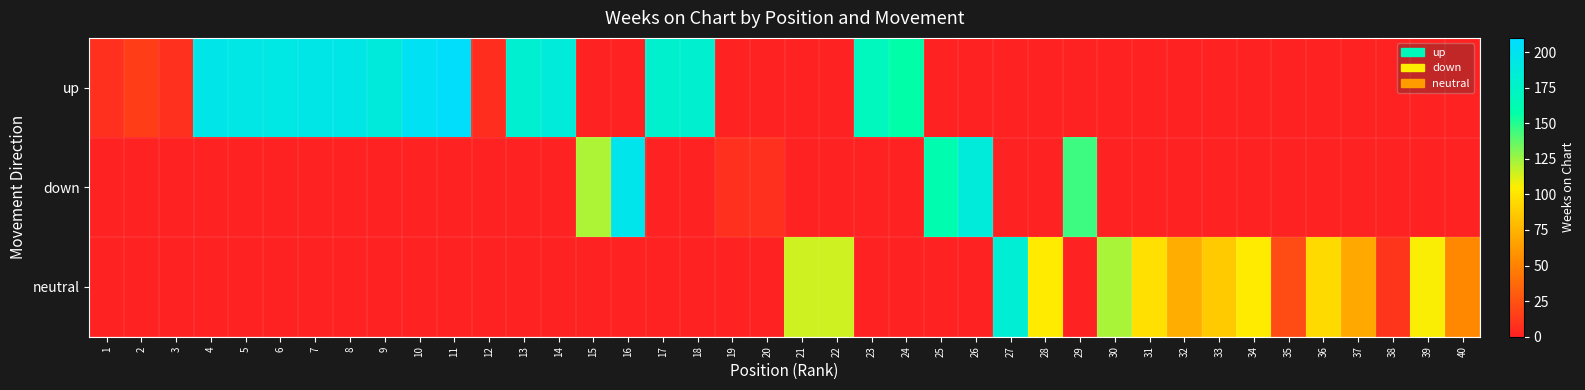

At which category does the chart reach its minimum across all series?

12